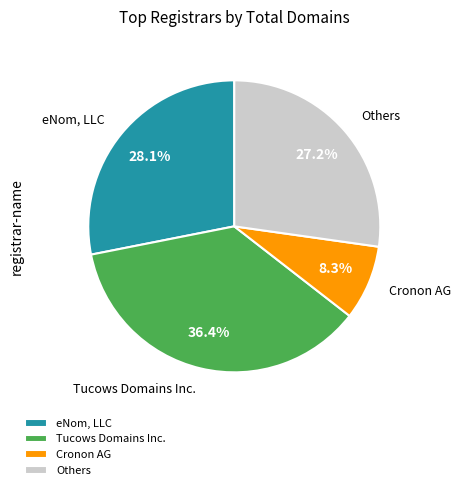

Approximately how many times larger is the value at Cronon AG compared to eNom, LLC?

0.3